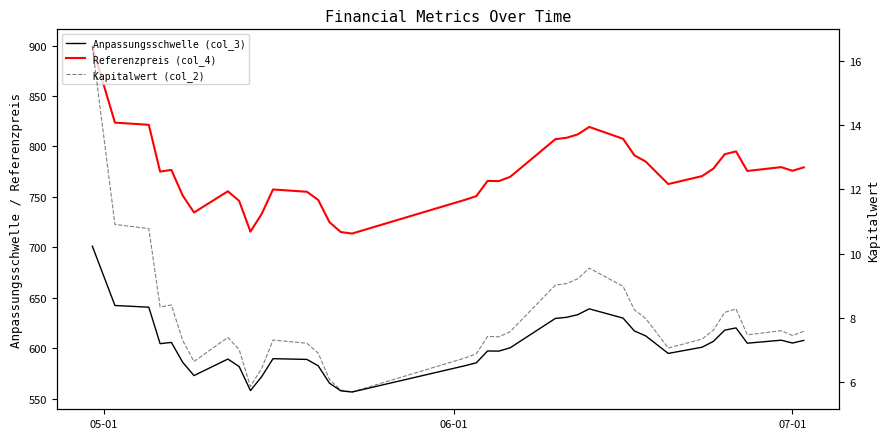

At which category does the chart reach its peak across all series?

05-01